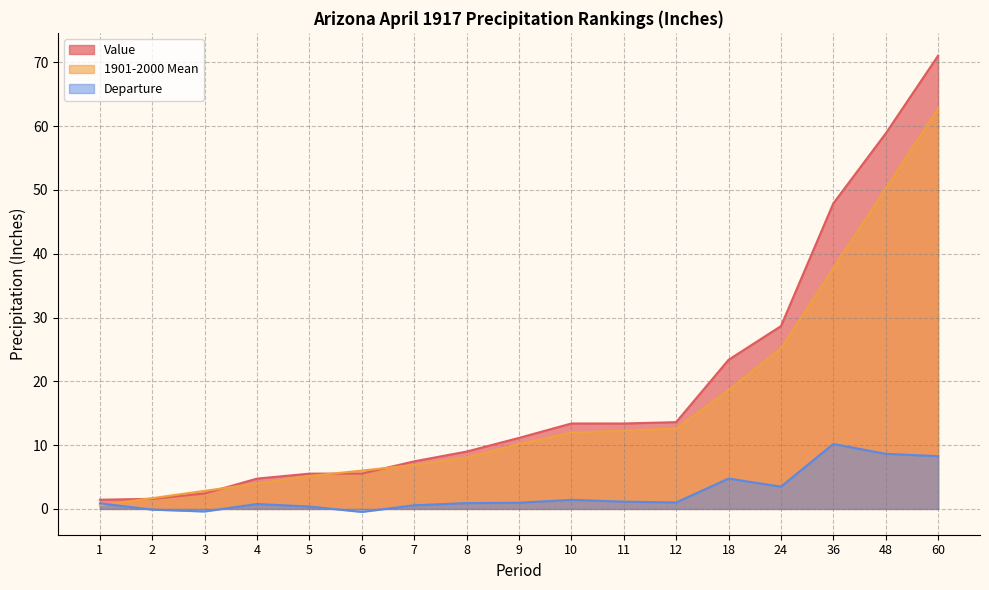

True or false: 1901-2000 Mean has more than 1 points higher than both neighbors.

False